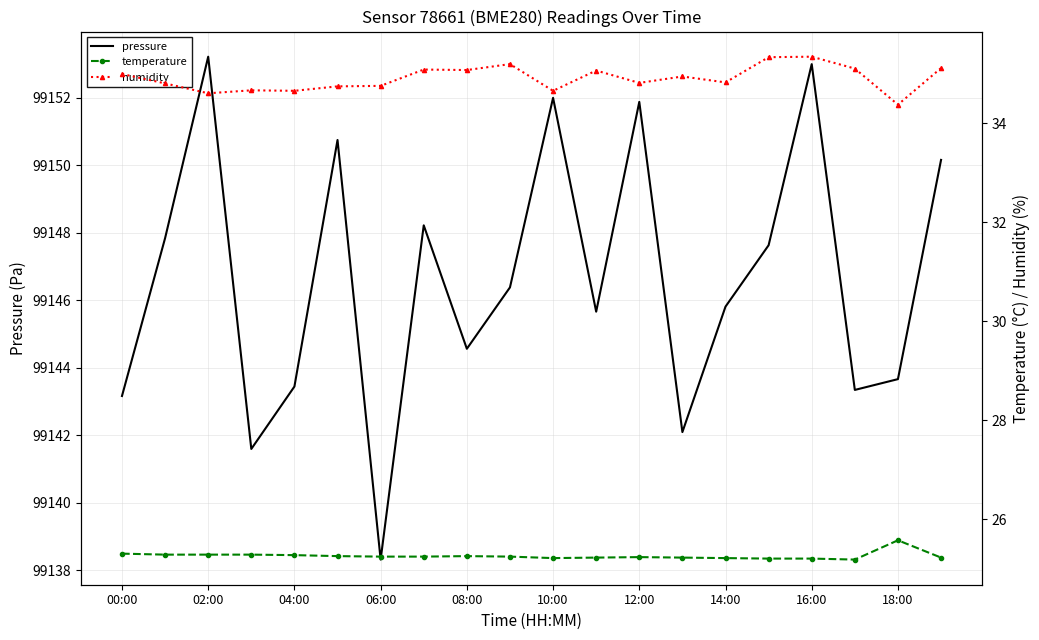

Which series has the largest total across all categories?

pressure